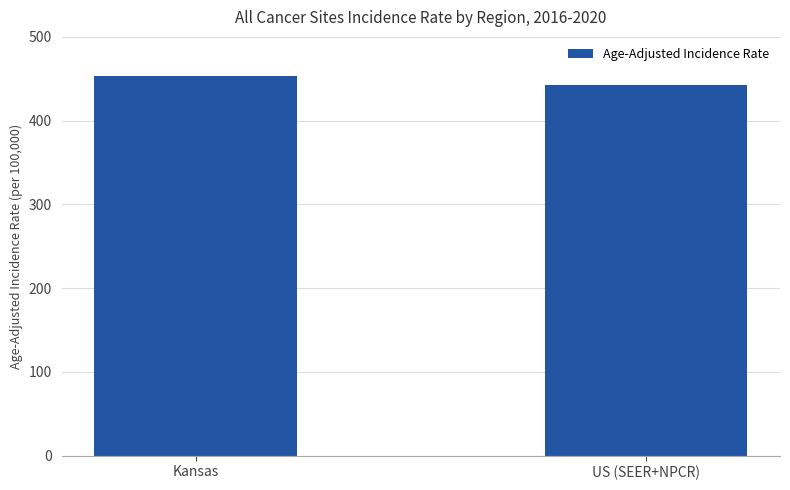

How many values are below 453?

1